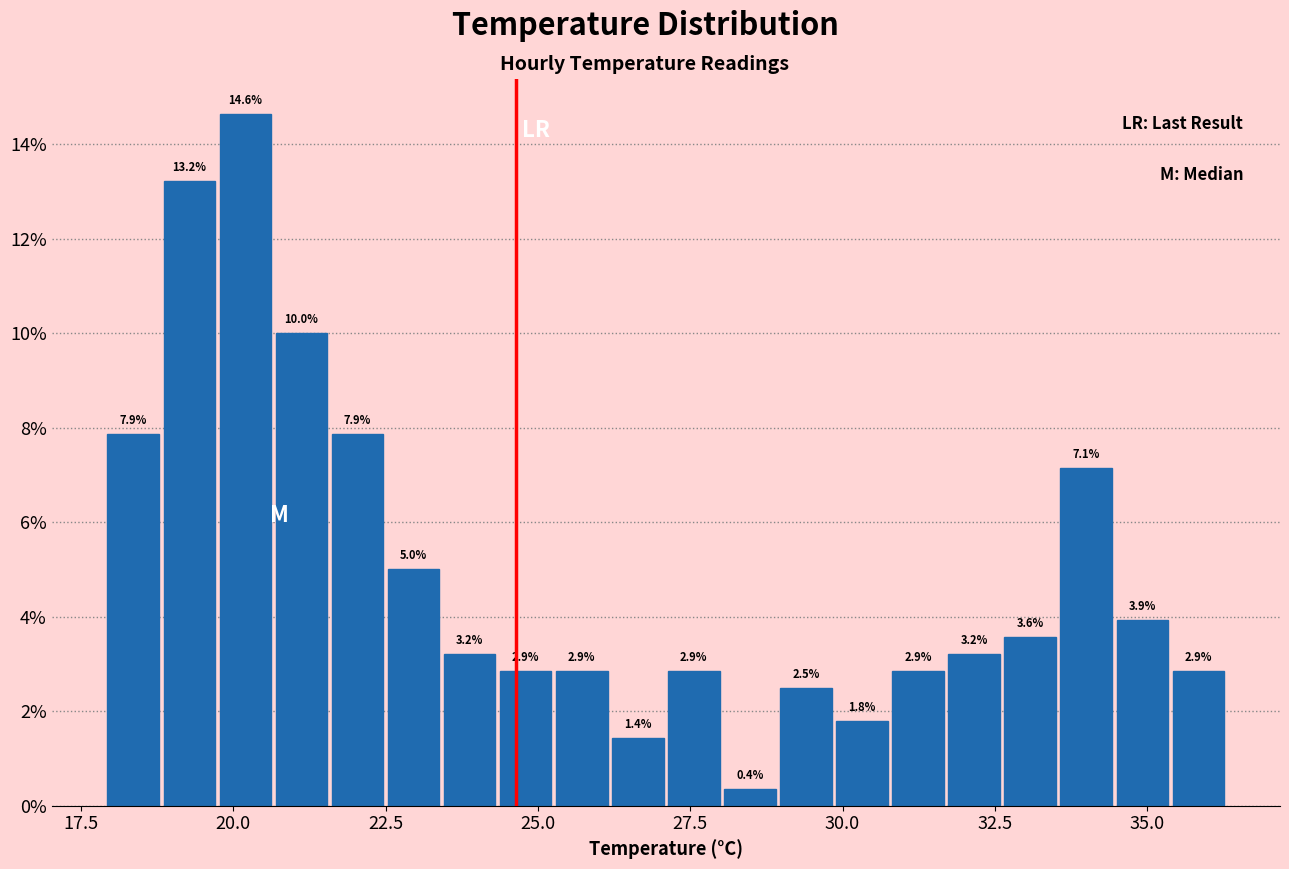

Read against the x-axis, roughly where is the centre of the tallest bar?

20.0